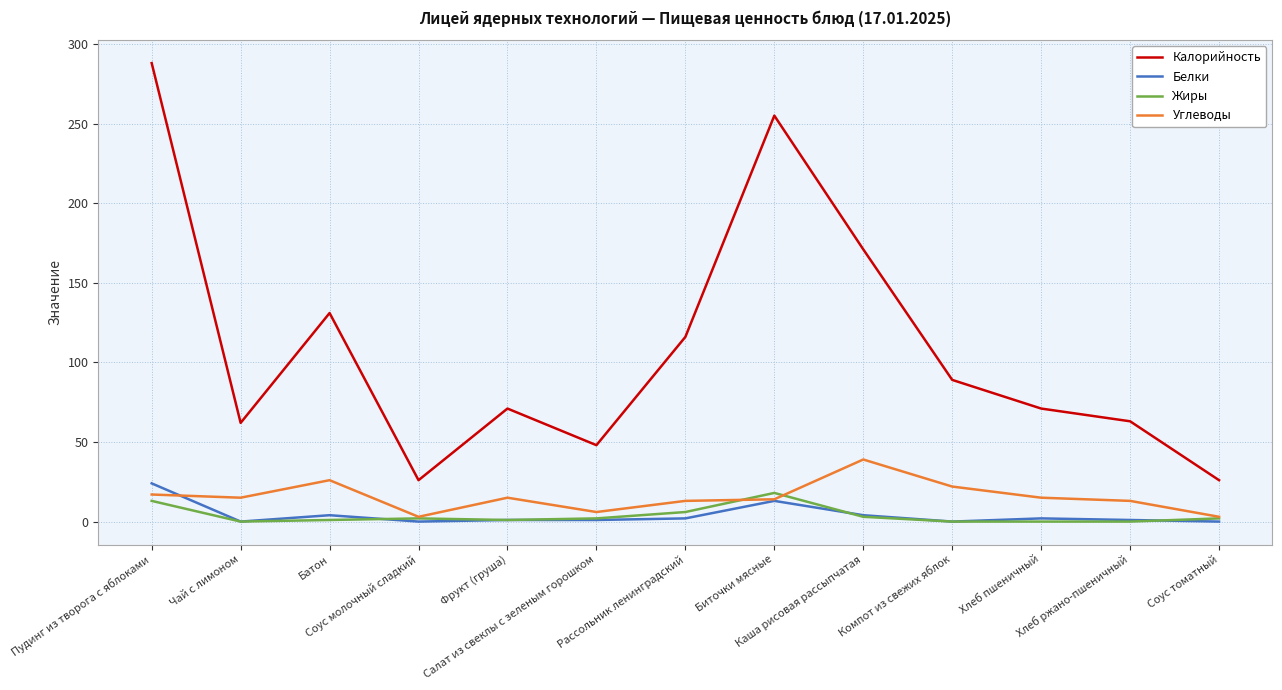

Which series has the largest total across all categories?

Калорийность